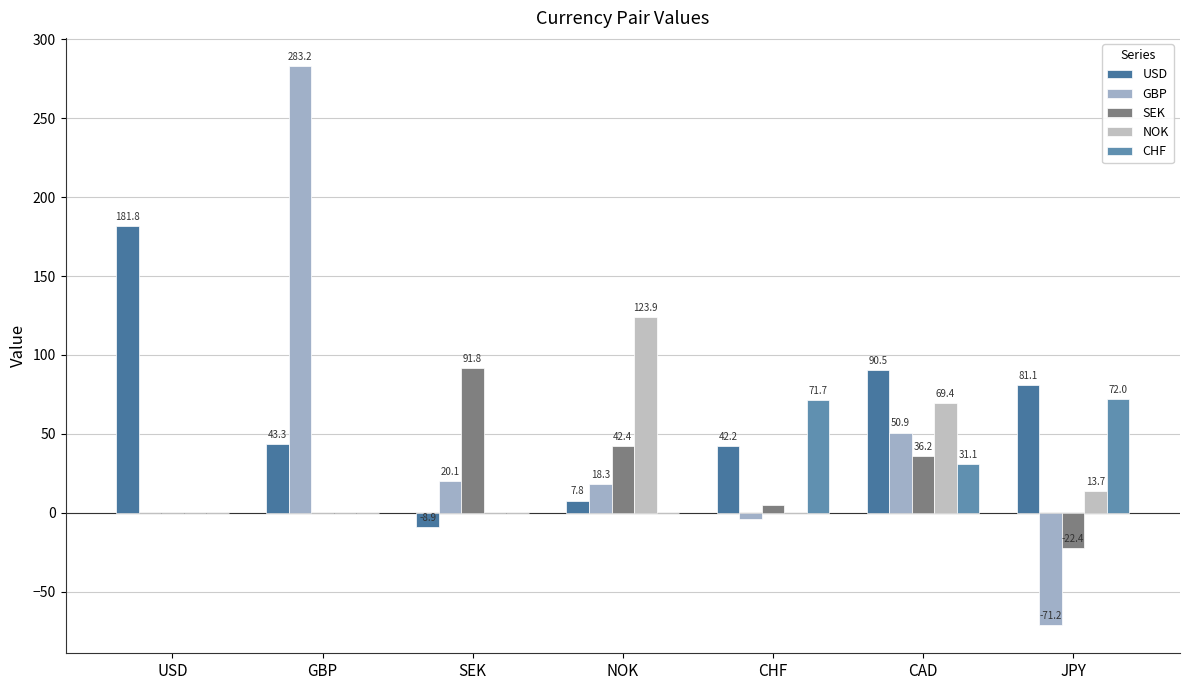

At which label is USD closest to 86?

CAD